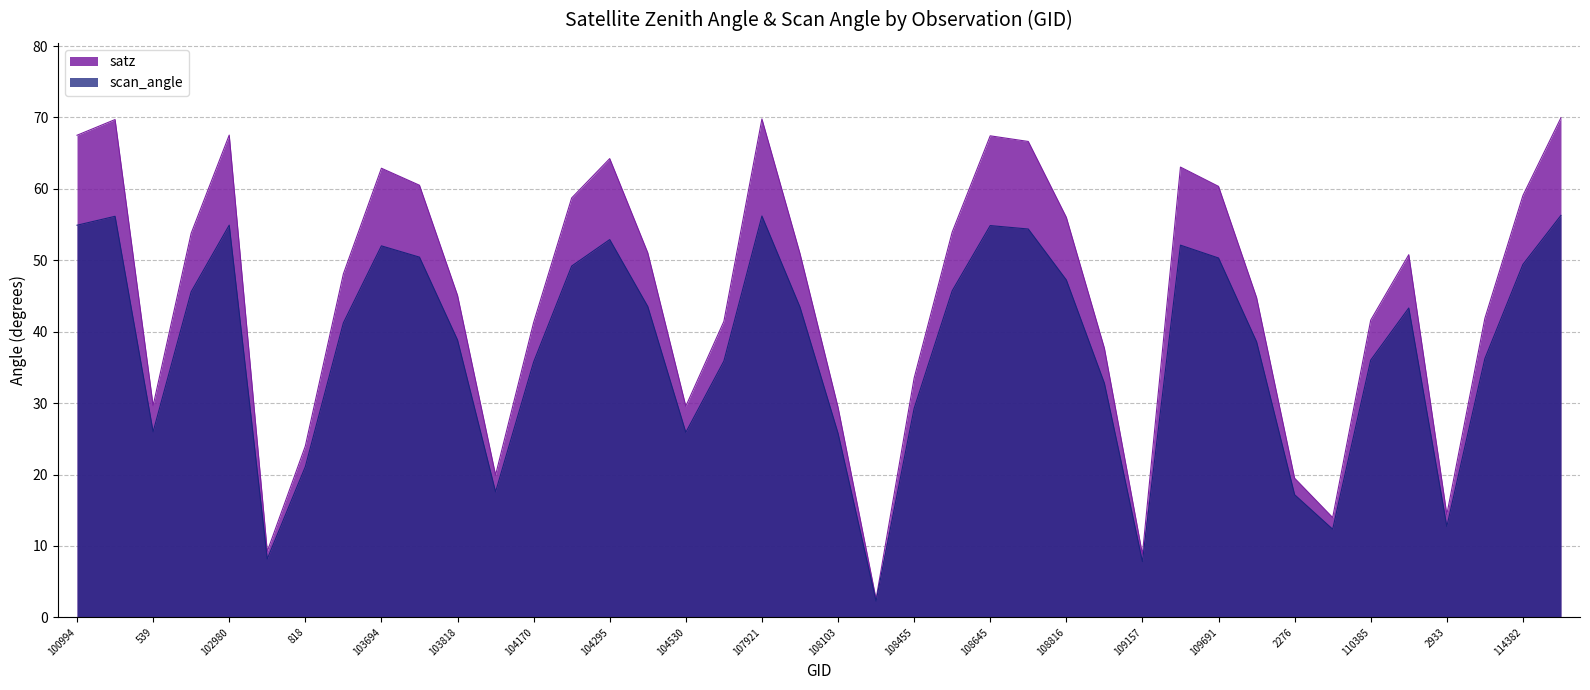

What is the greatest value displayed?

70.0